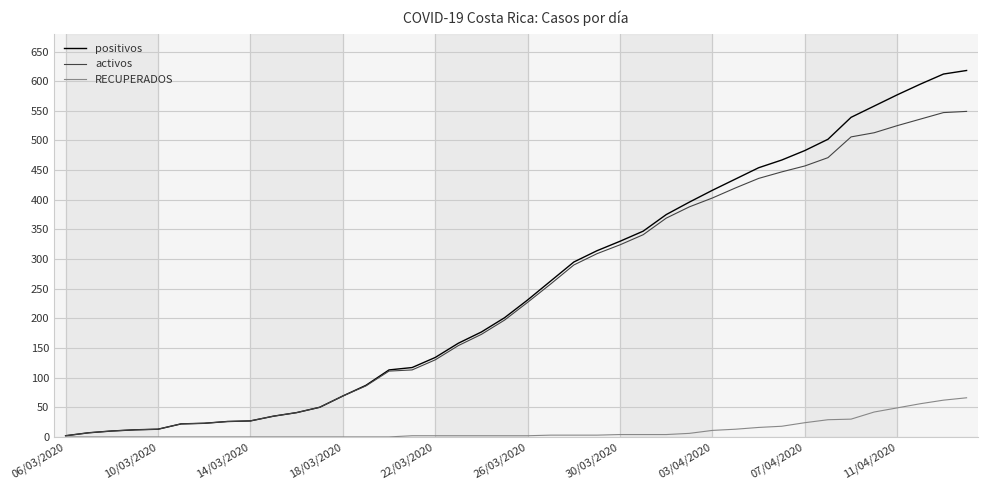

What is the difference between the maximum and minimum values in the RECUPERADOS series?

66